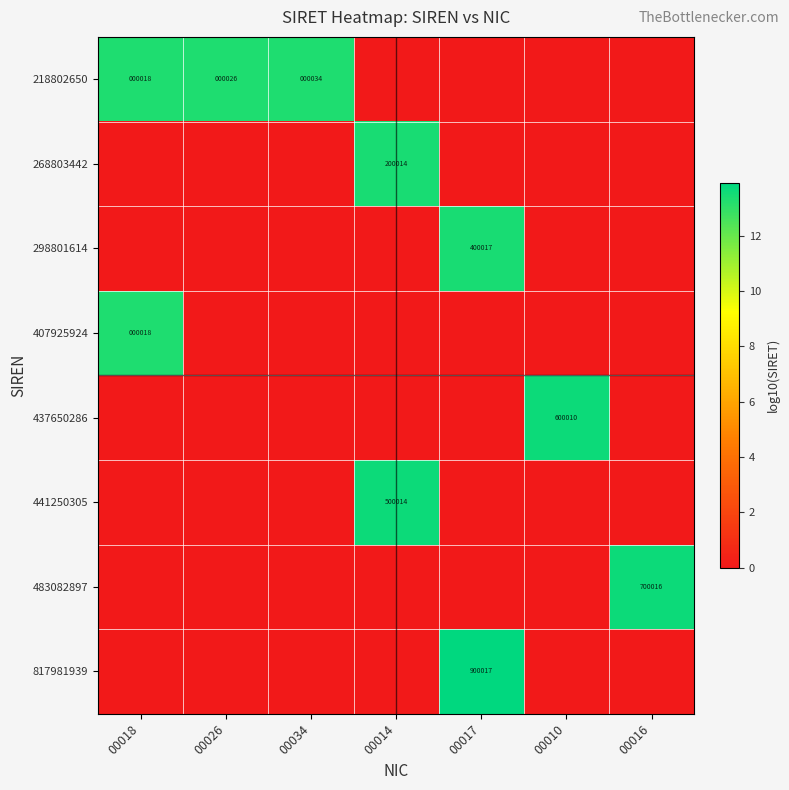

True or false: 218802650 has a value of 18 at 00018.

True